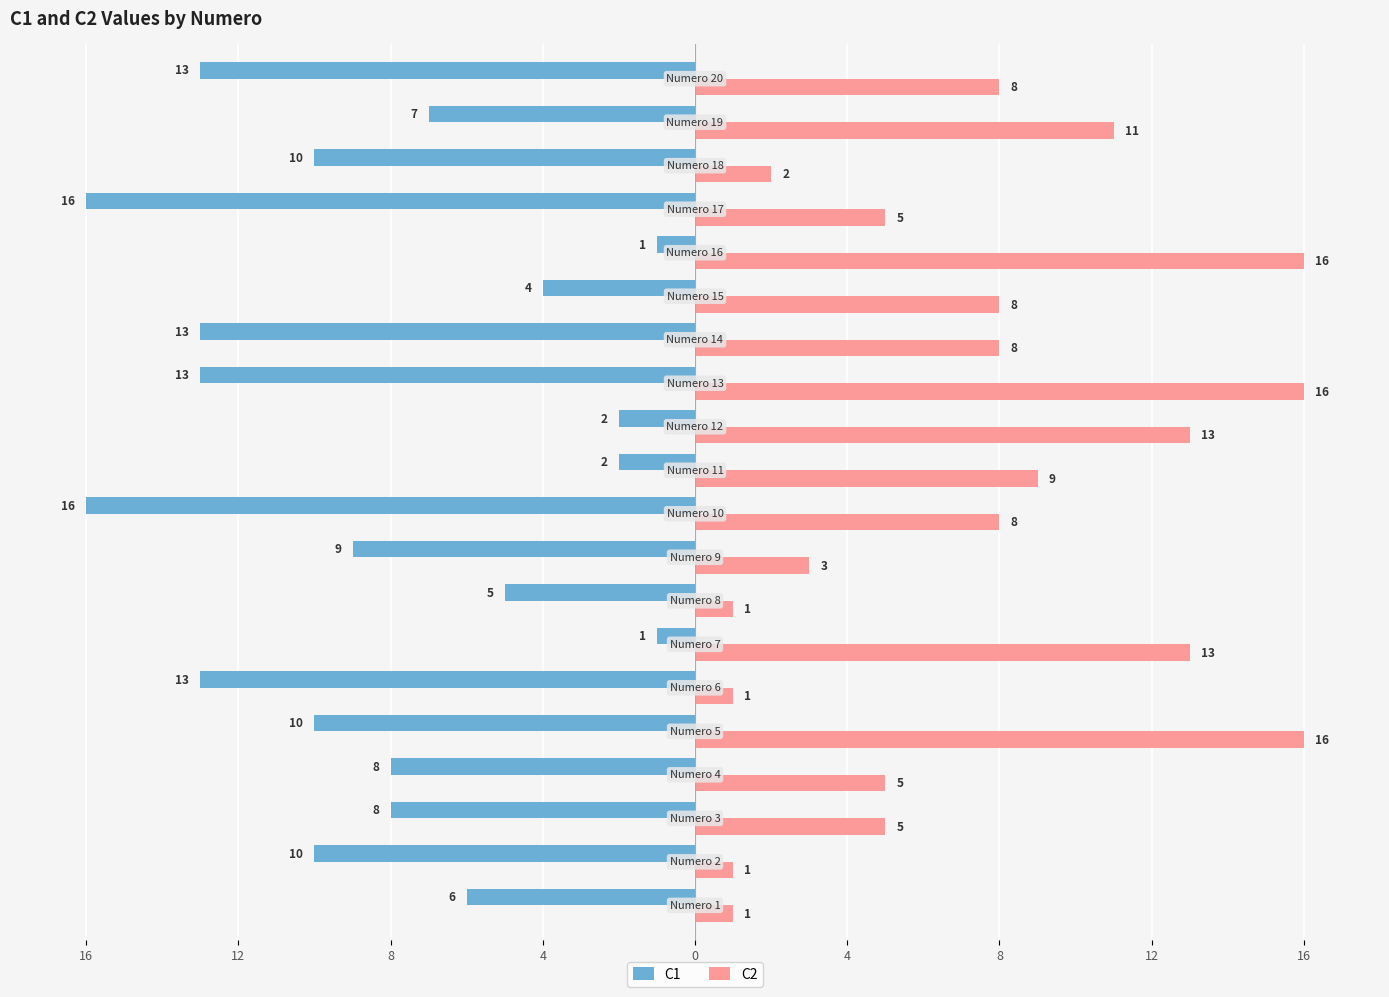

What are all the series names shown in the legend?

C1, C2